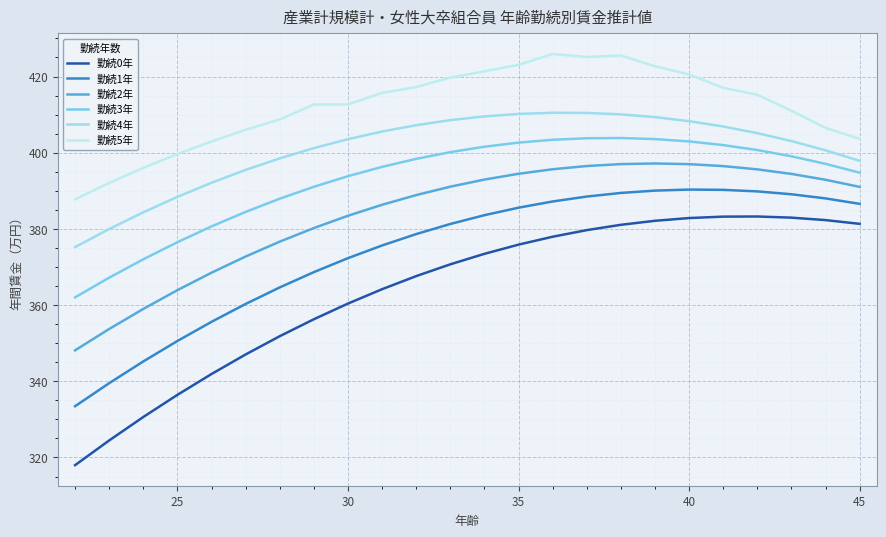

What is the difference between the second highest and second lowest values in the 勤続3年 series?

36.6